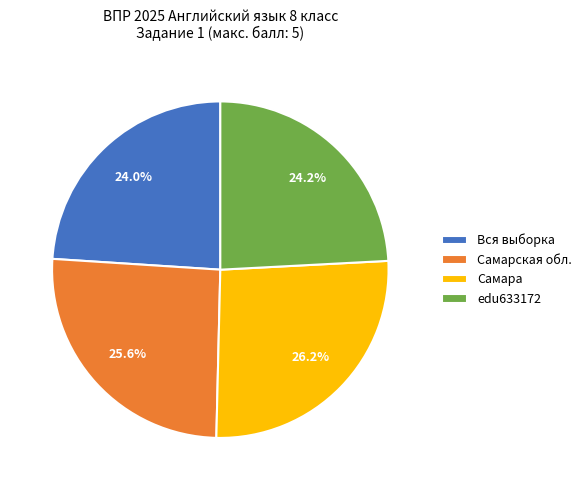

The Вся выборка slice represents 24% of the pie. True or false?

True